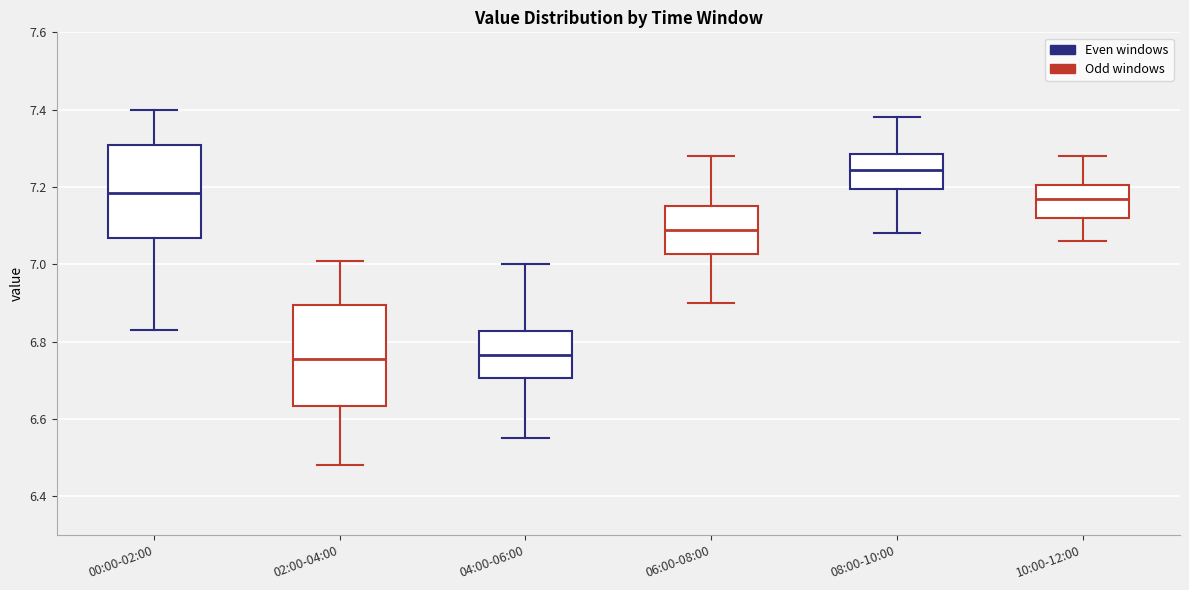

Reading left to right, read every box against the y-axis: the position of its median line, the range the box covers, and the ends of its whiskers. The values are not printed on the chart, so give them approximately, as read against the axis.

00:00-02:00: median 7.18, box 7.06 to 7.30, whiskers 6.84 to 7.40
02:00-04:00: median 6.76, box 6.64 to 6.90, whiskers 6.48 to 7.02
04:00-06:00: median 6.76, box 6.70 to 6.82, whiskers 6.56 to 7.00
06:00-08:00: median 7.10, box 7.02 to 7.16, whiskers 6.90 to 7.28
08:00-10:00: median 7.24, box 7.20 to 7.28, whiskers 7.08 to 7.38
10:00-12:00: median 7.18, box 7.12 to 7.20, whiskers 7.06 to 7.28